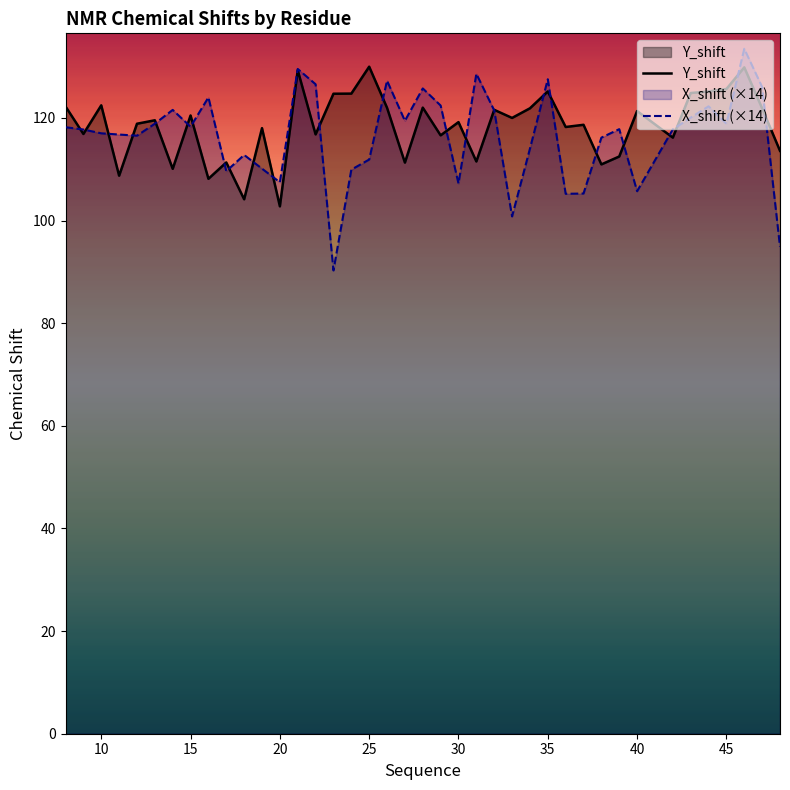

Which series has the largest range (max minus min)?

X_shift (×14)